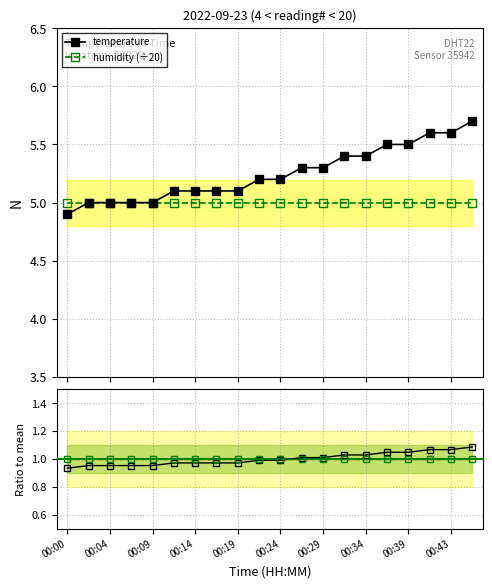

List the series in order of their peak value, lowest first.

humidity ratio, temperature ratio, humidity (÷20), temperature